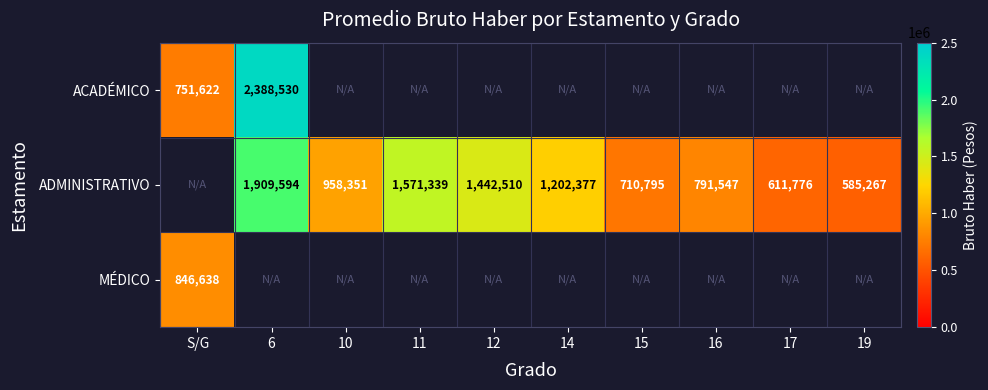

Which label corresponds to the smallest value in the chart?

19